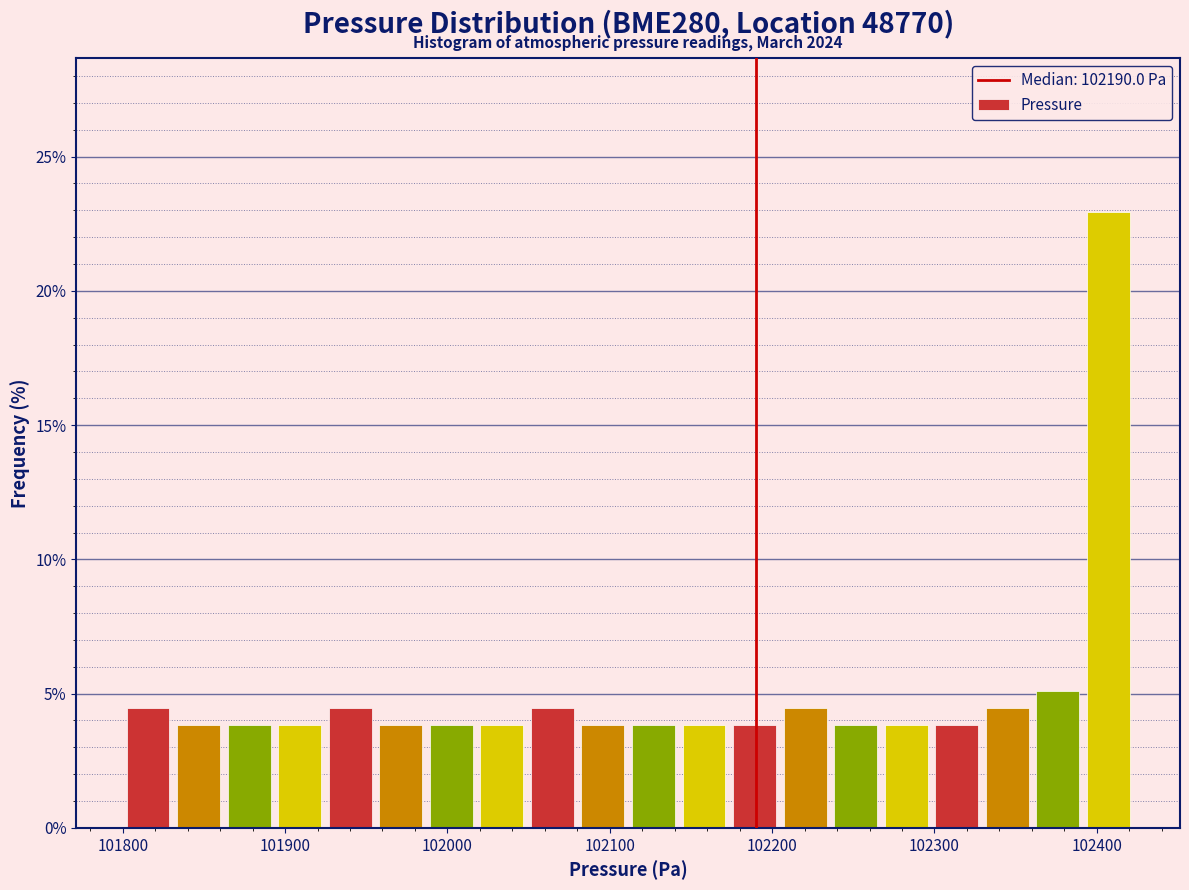

Read against the x-axis, roughly where is the centre of the tallest bar?

102410